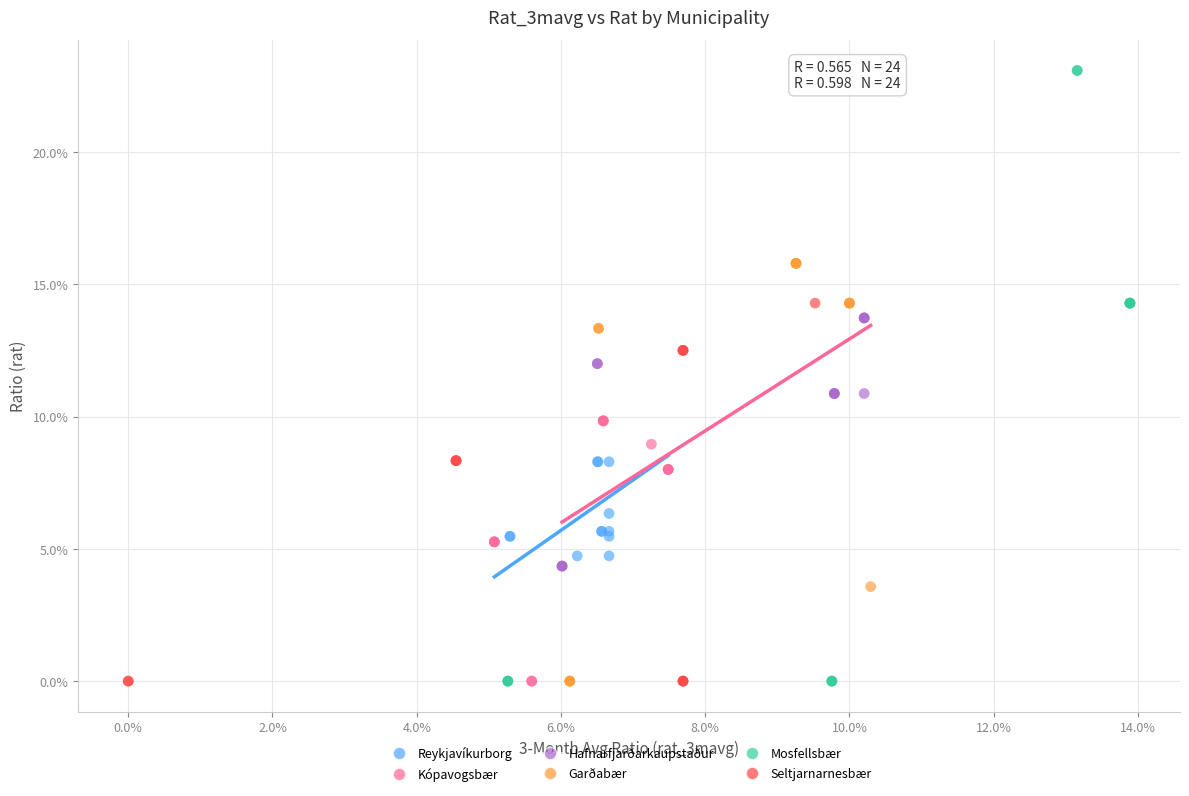

Which series has the widest spread of Y values?

Mosfellsbær